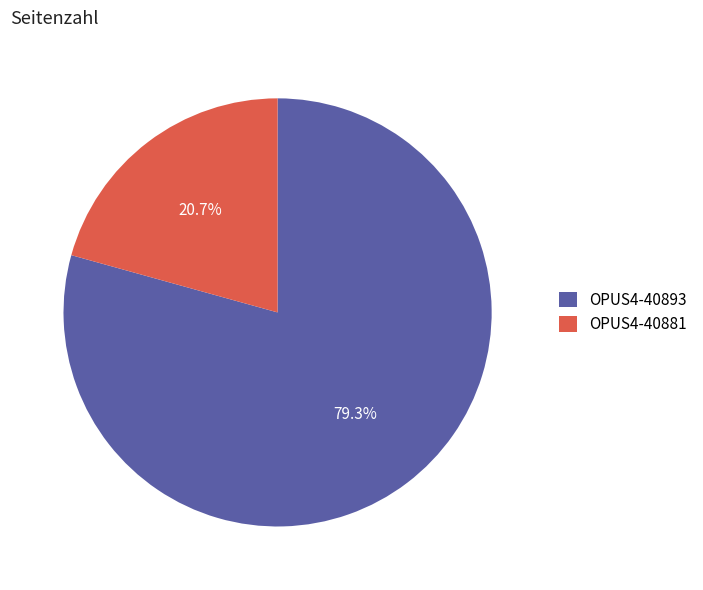

What is the smallest slice in the pie chart?

OPUS4-40881